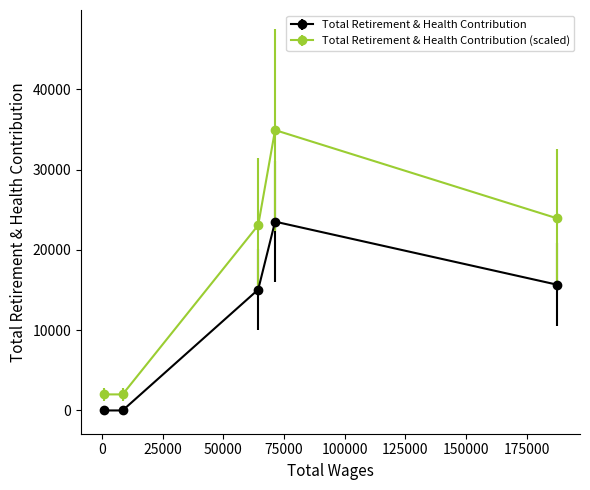

What is the value of the Total Retirement & Health Contribution point at the 3rd from the left?

15063.0